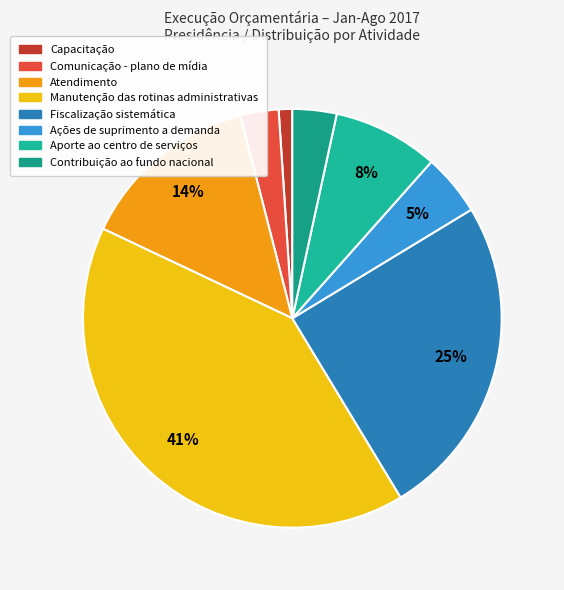

Approximately how many times larger is the value at Ações de suprimento a demanda compared to Fiscalização sistemática?

0.2